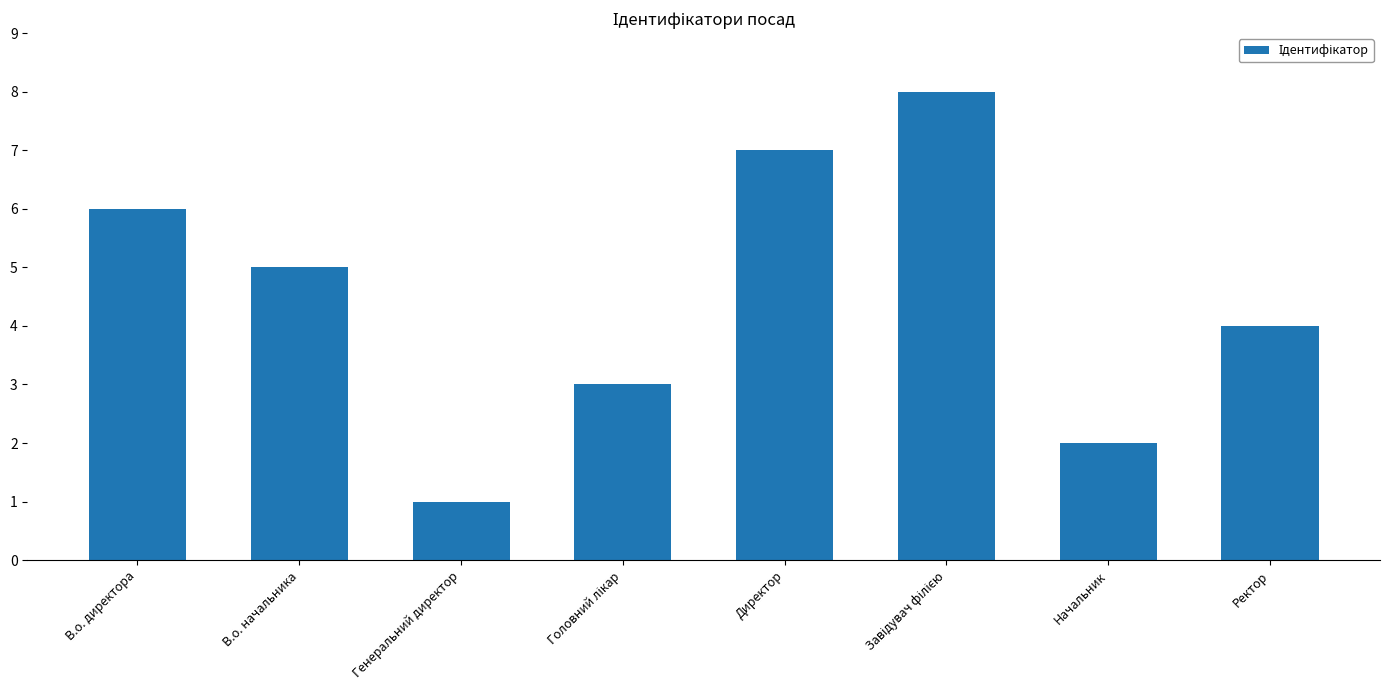

True or false: the data shows 5 at Директор.

False